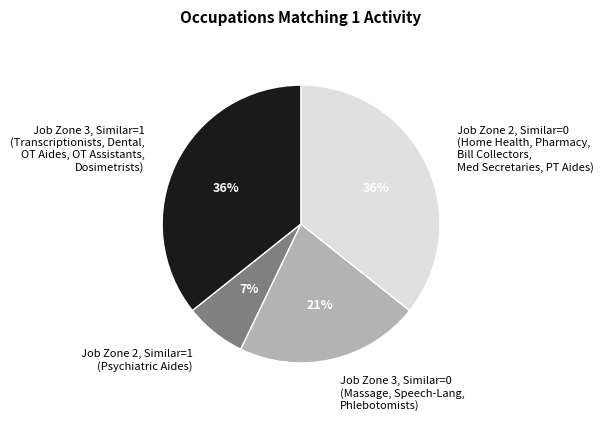

What is the ratio of the value at Job Zone 2, Similar=0 (Home Health, Pharmacy, Bill Collectors, Med Secretaries, PT Aides) to the value at Job Zone 3, Similar=1 (Transcriptionists, Dental, OT Aides, OT Assistants, Dosimetrists)?

1.0